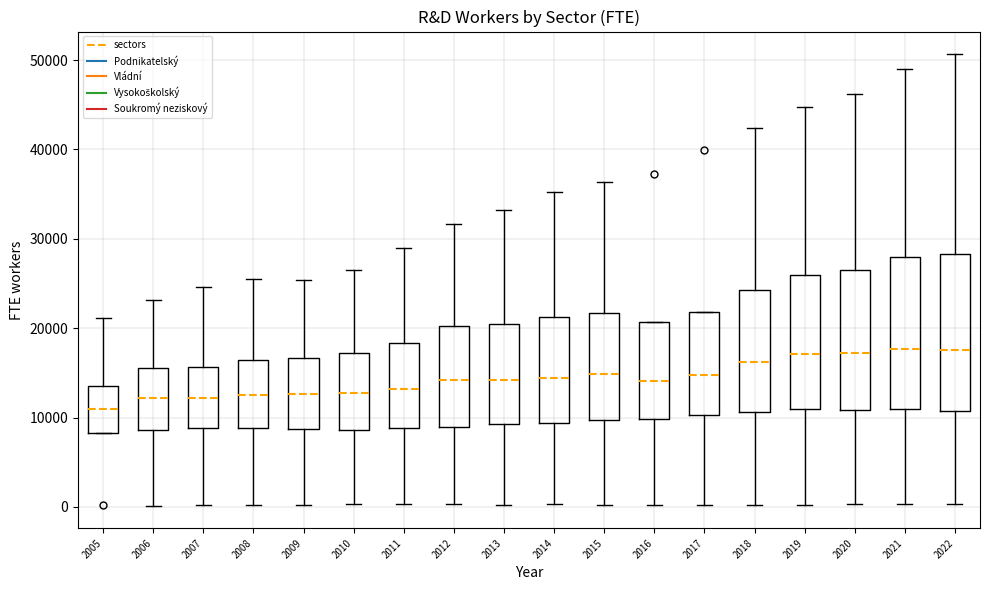

Where does the median line of the box at x = 2017 sit on the y-axis? The values are not printed on the chart, so give them approximately, as read against the axis.

15000